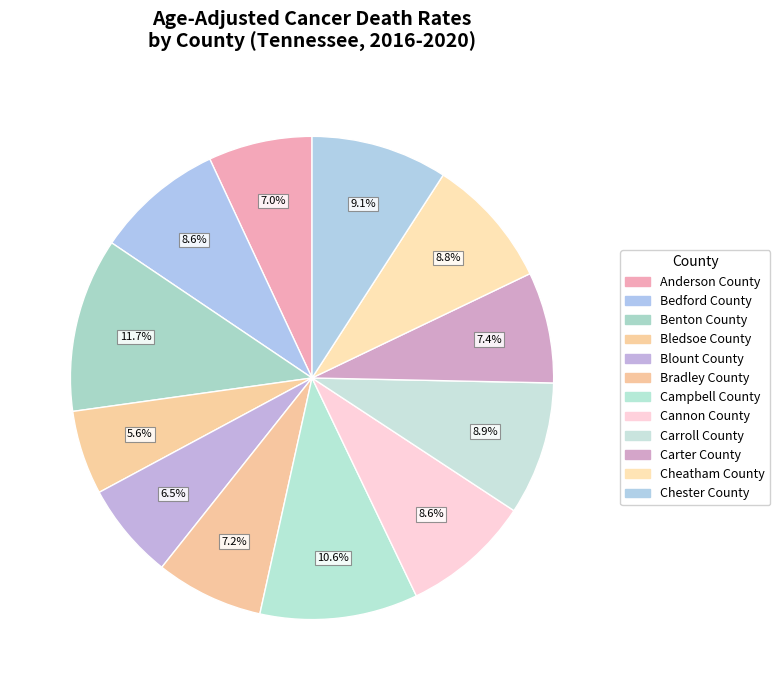

What is the ratio of the value at Anderson County to the value at Cheatham County?

0.8